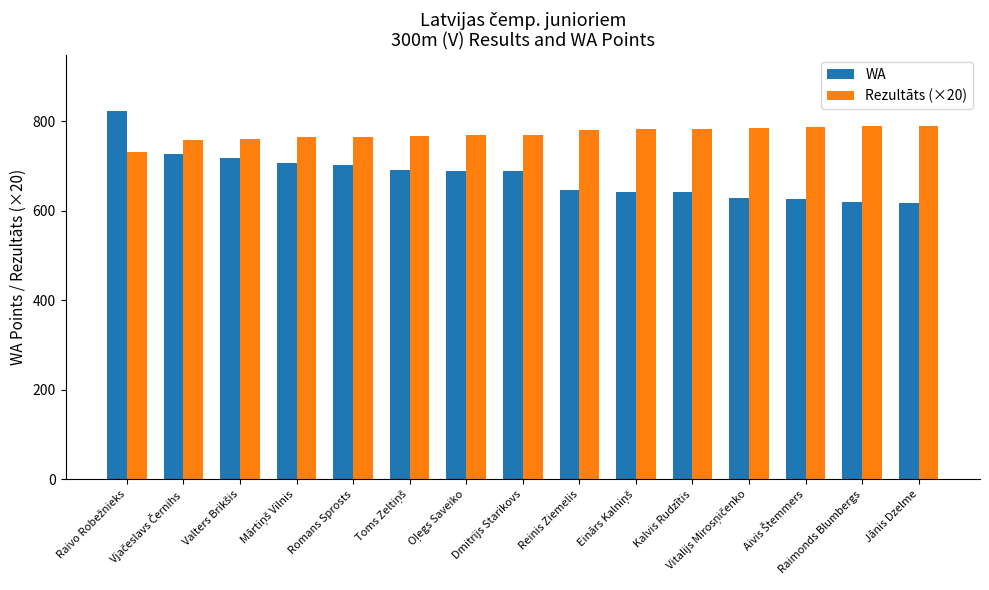

Which series has the largest total across all categories?

Rezultāts (×20)